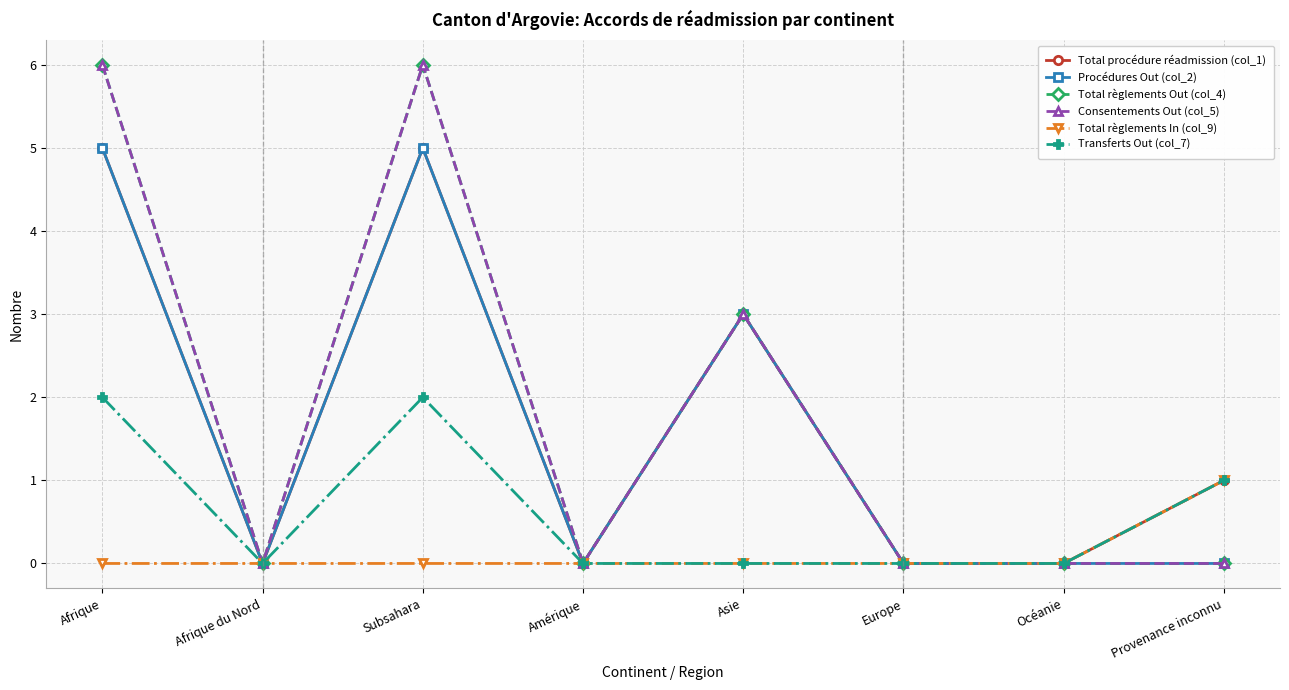

Which series has the largest total across all categories?

Total règlements Out (col_4)